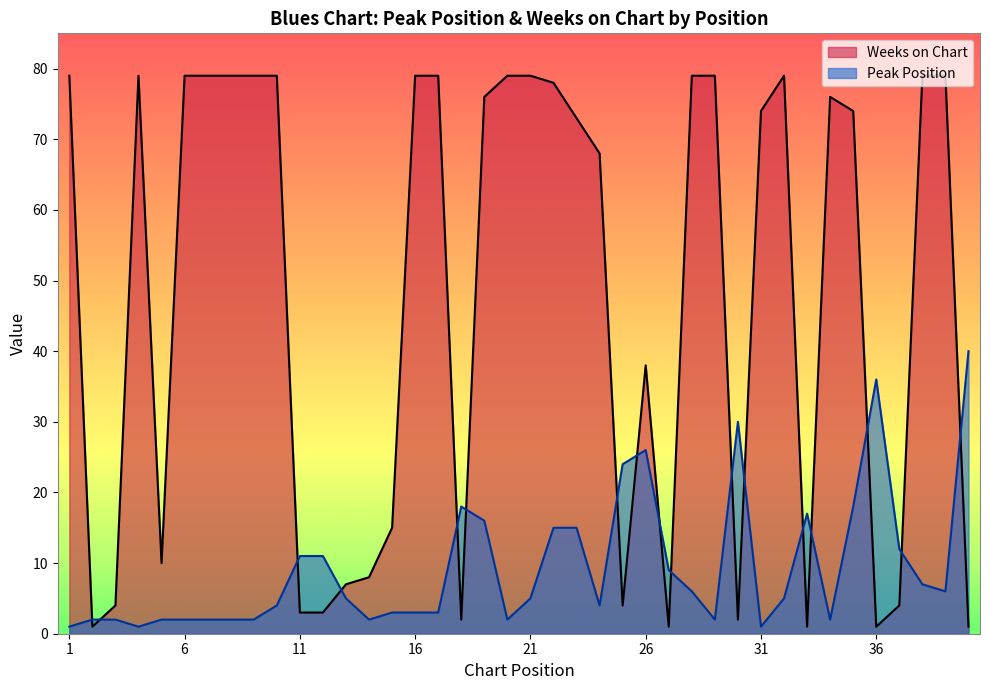

Between 23 and 26, which series saw the biggest shift?

Weeks on Chart